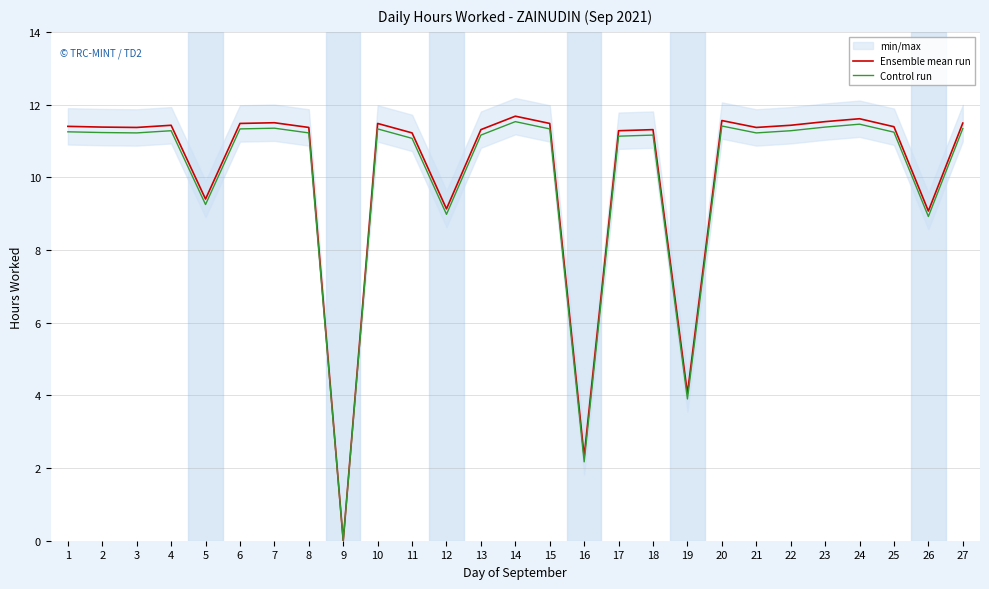

At which category does the chart reach its minimum across all series?

9